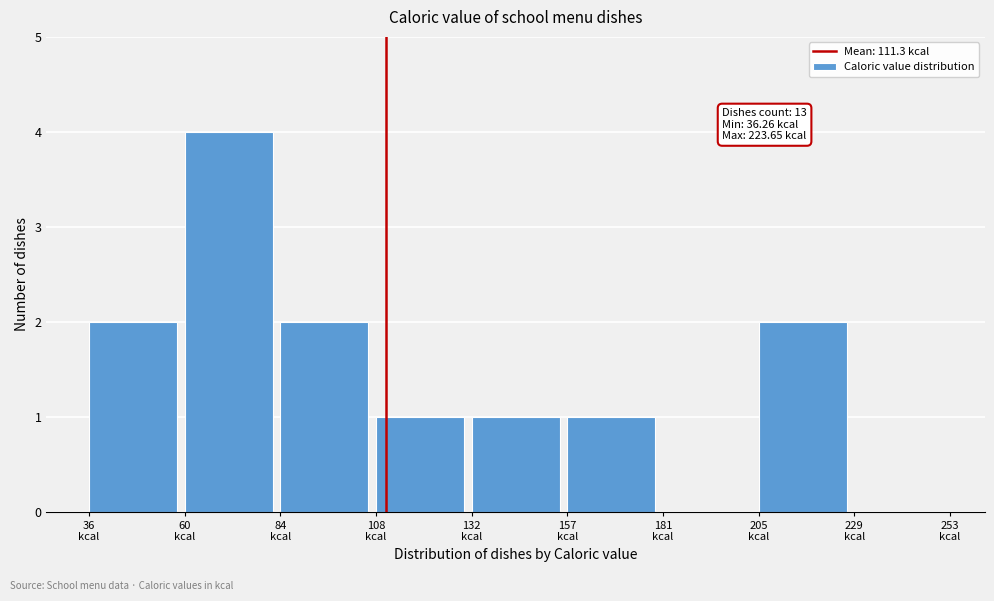

Over which range of the x-axis is the bar tallest?

60 to 85